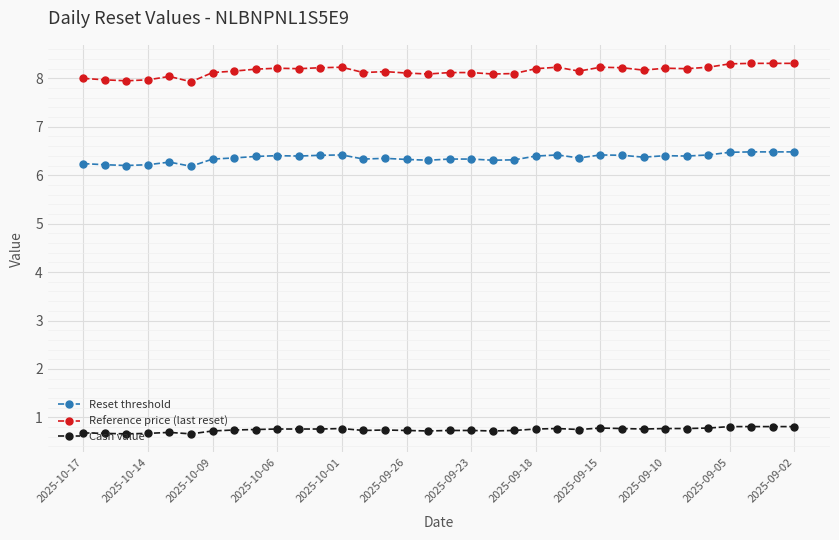

What is the maximum value for Reset threshold?

6.5